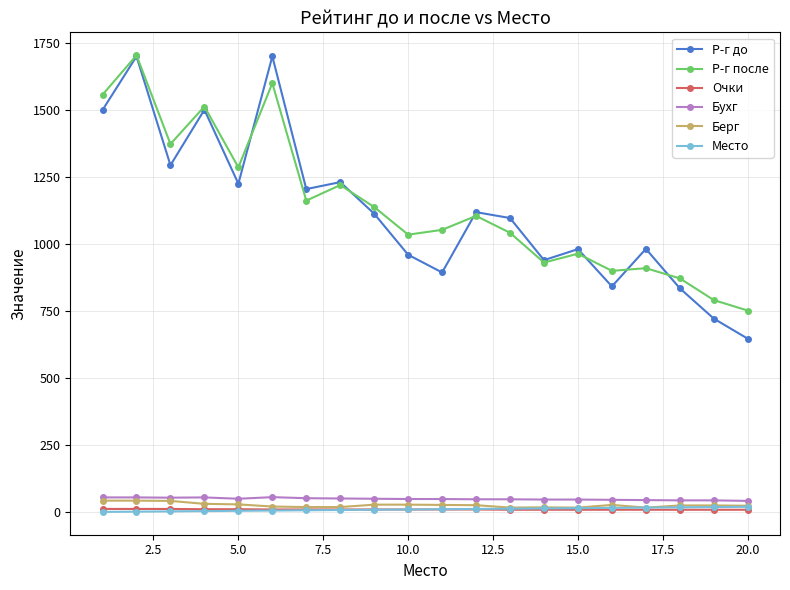

Which series has the largest total across all categories?

Р-г после